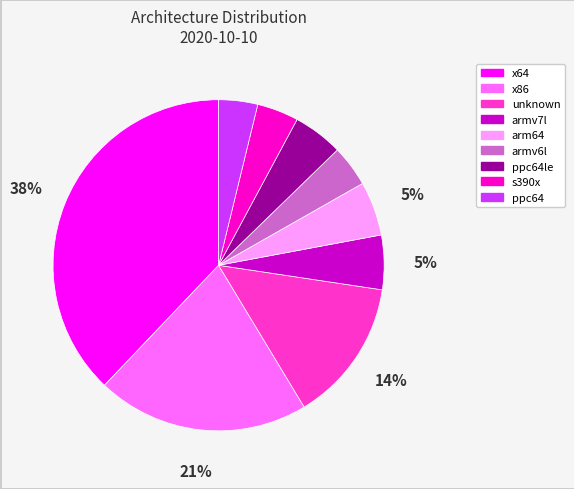

To the nearest percent, what is the difference between the largest and smallest slice percentages?

34%